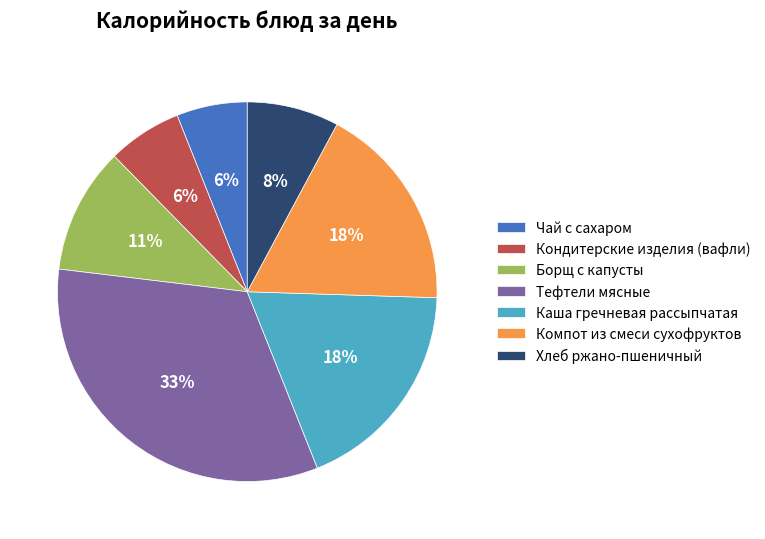

To the nearest percent, what is the combined percentage of Тефтели мясные and Хлеб ржано-пшеничный?

41%